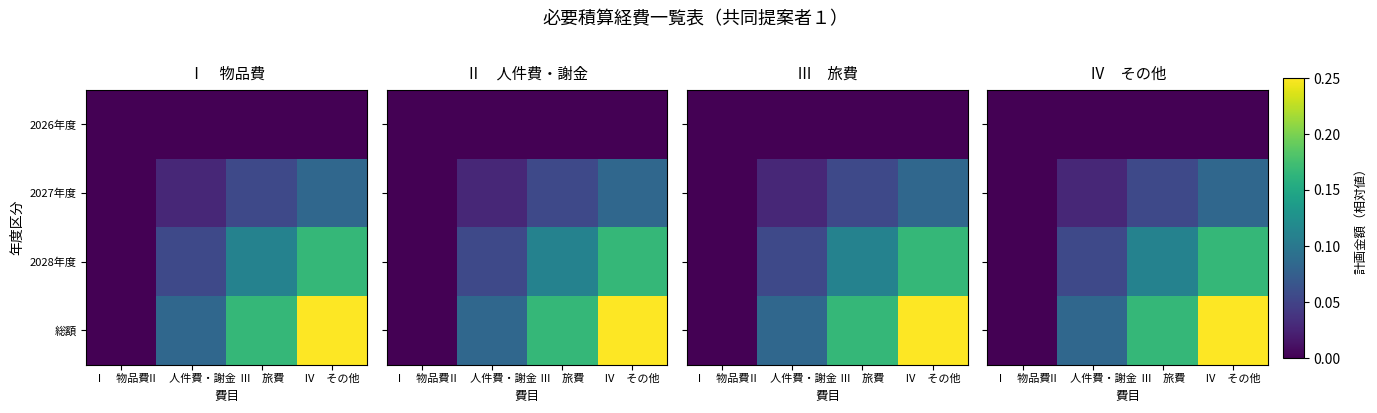

How many 2028年度 values are between 0 and 1?

4